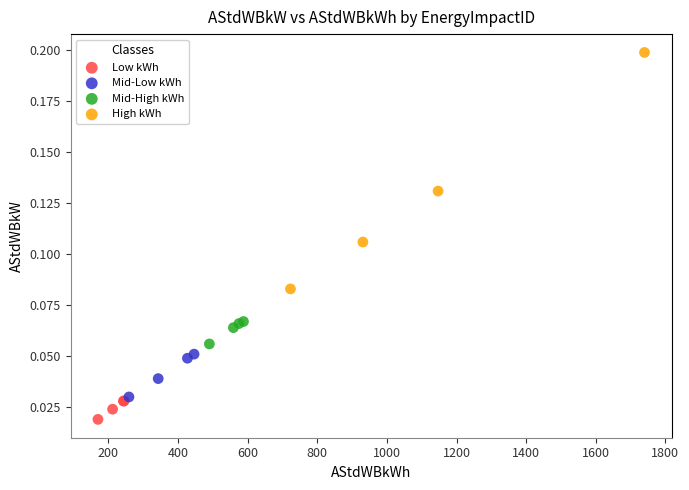

What are all the series names shown in the legend?

Low kWh, Mid-Low kWh, Mid-High kWh, High kWh